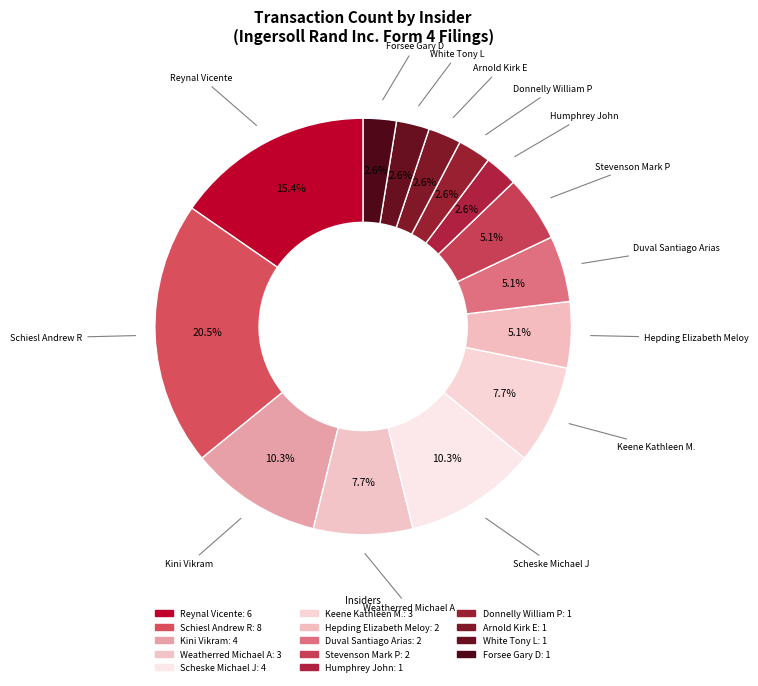

How many slices are in this pie chart?

14